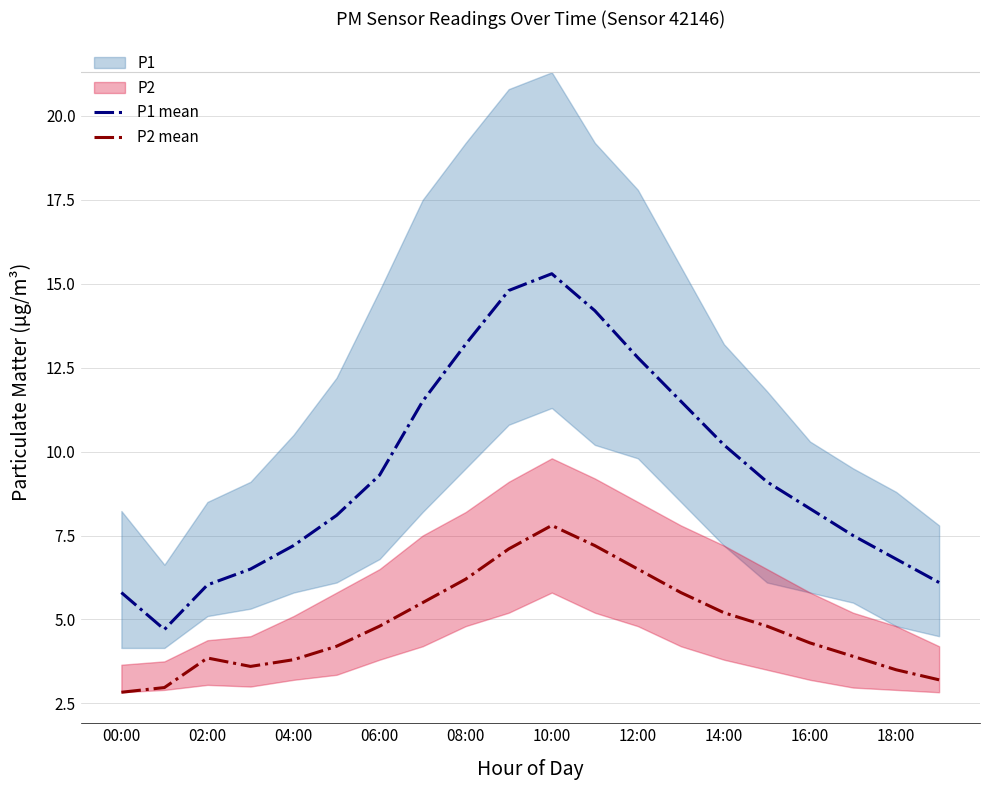

Which series has the largest range (max minus min)?

P1 mean